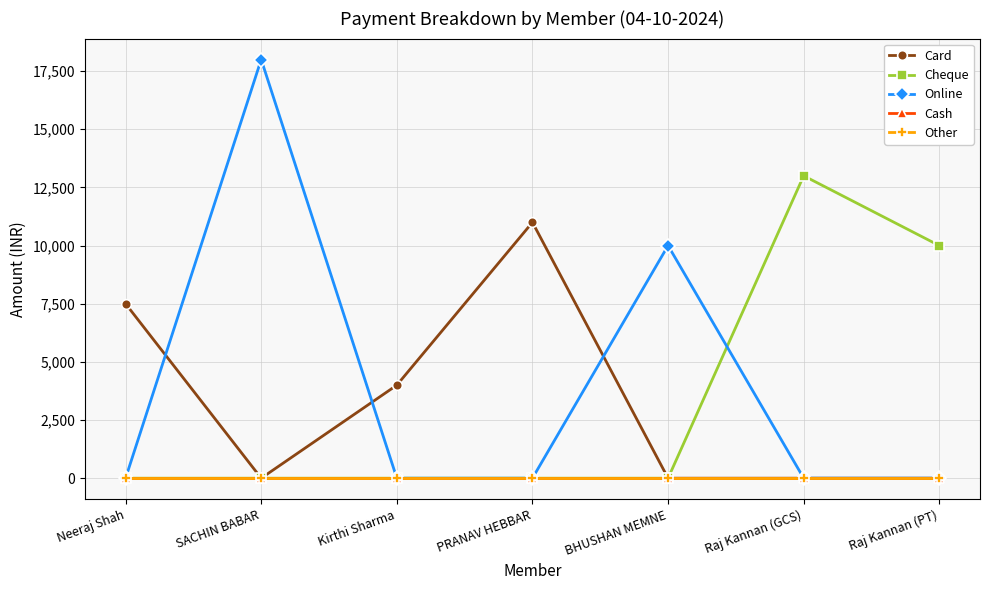

Which series has the largest total across all categories?

Online